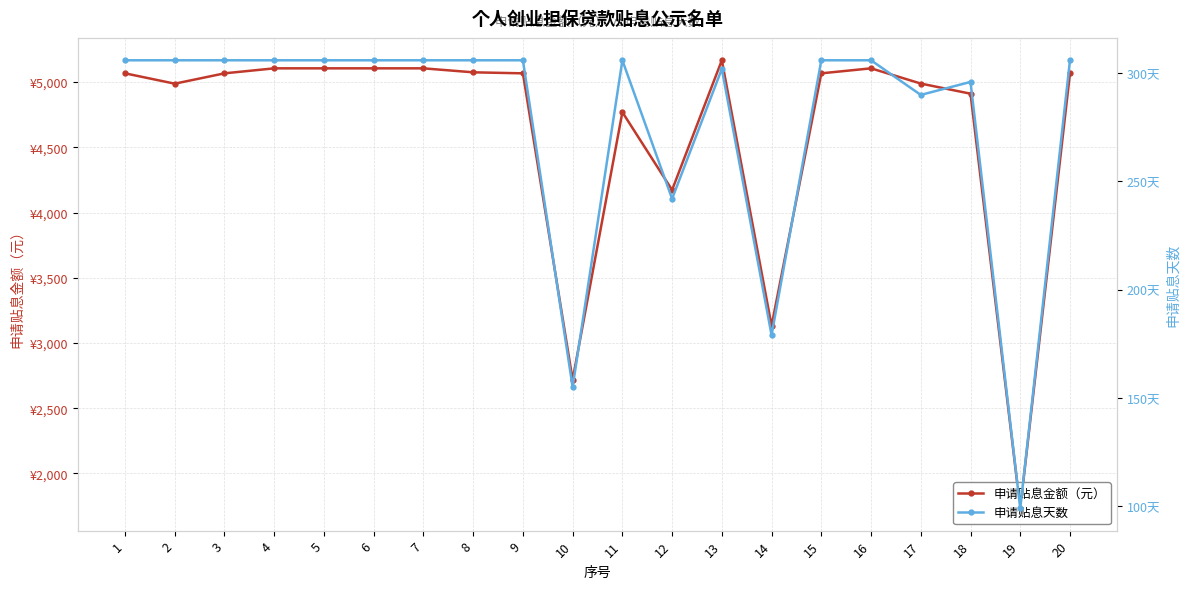

What is the value of the 申请贴息天数 point at the 2nd from the left?

306.0